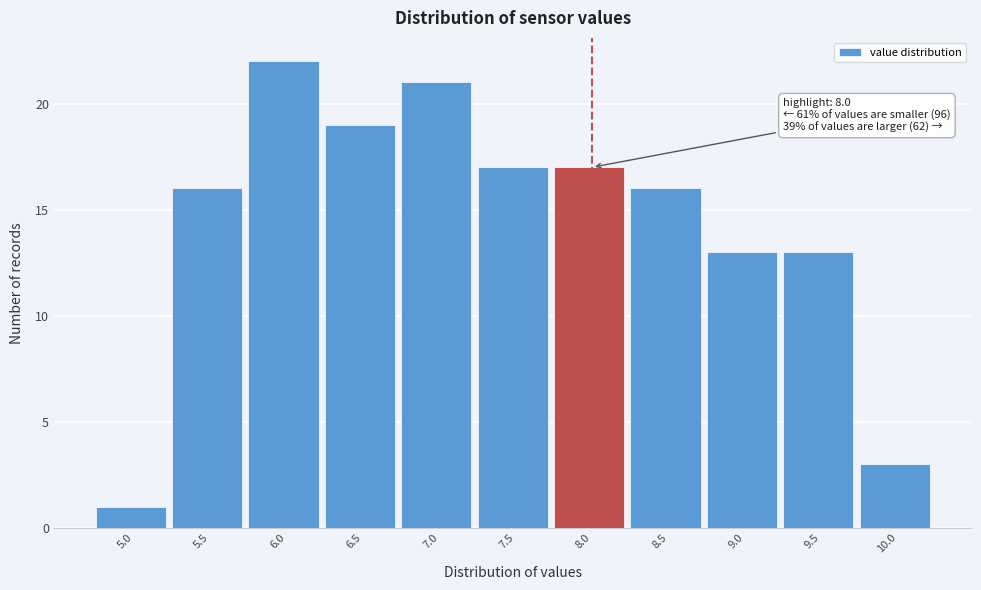

Reading left to right, transcribe all the data shown in this chart.

5.0=1	5.5=16	6.0=22	6.5=19	7.0=21	7.5=17	8.0=17	8.5=16	9.0=13	9.5=13	10.0=3